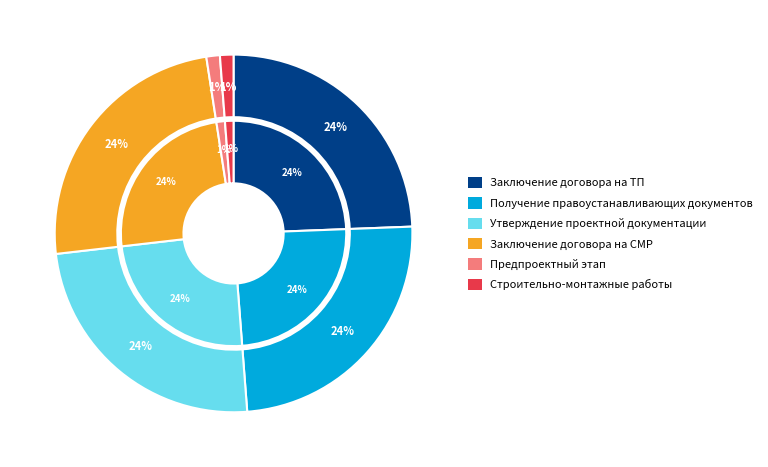

To the nearest percent, what is the average slice percentage?

17%